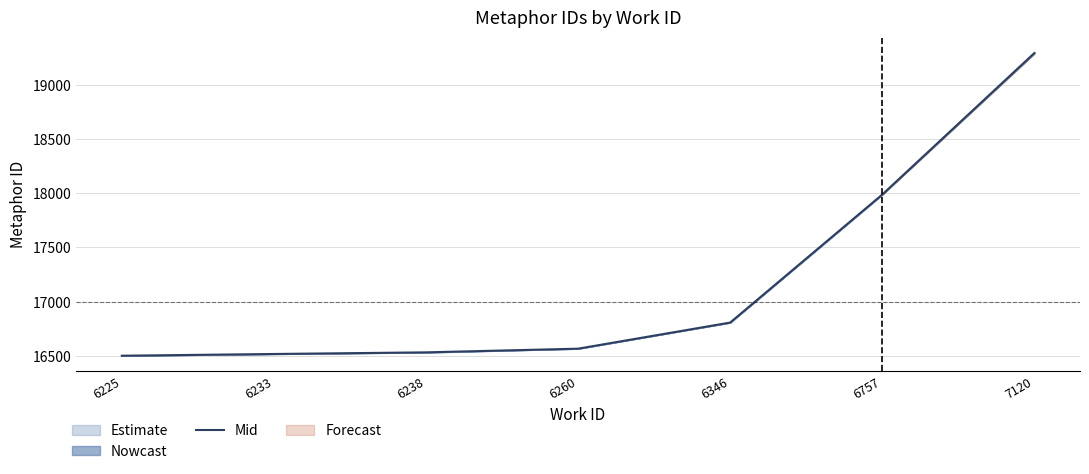

What is the sum of all values?

120200